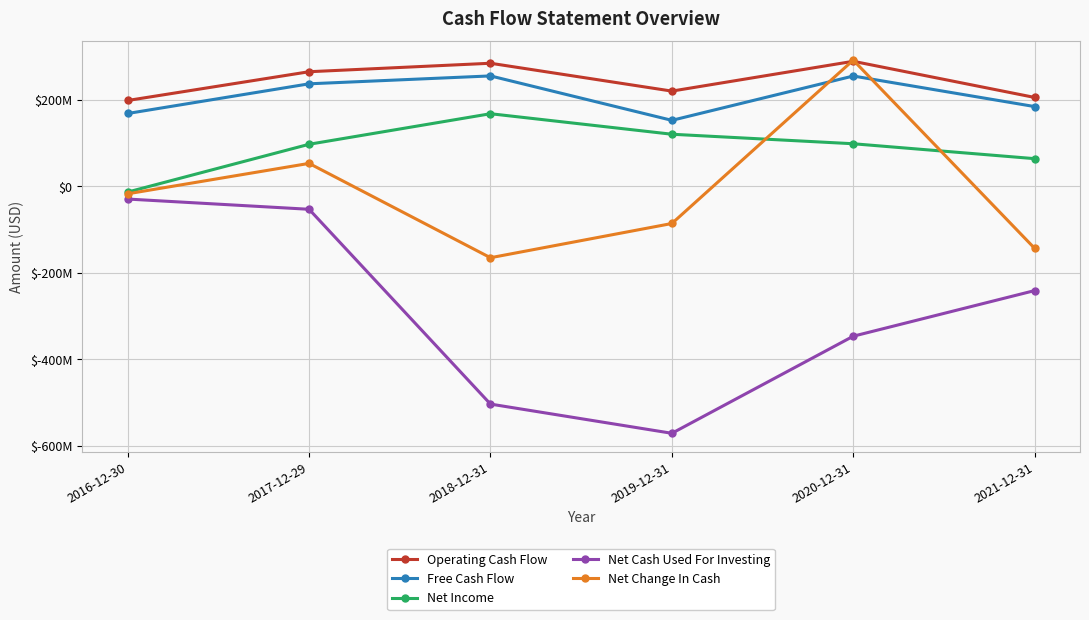

What is the maximum value shown in the chart?

291841000